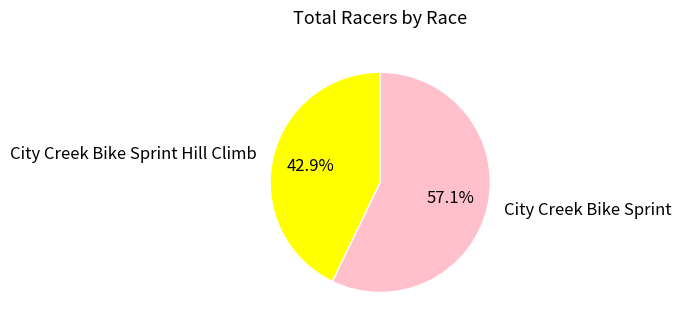

The City Creek Bike Sprint slice represents 57% of the pie. True or false?

True